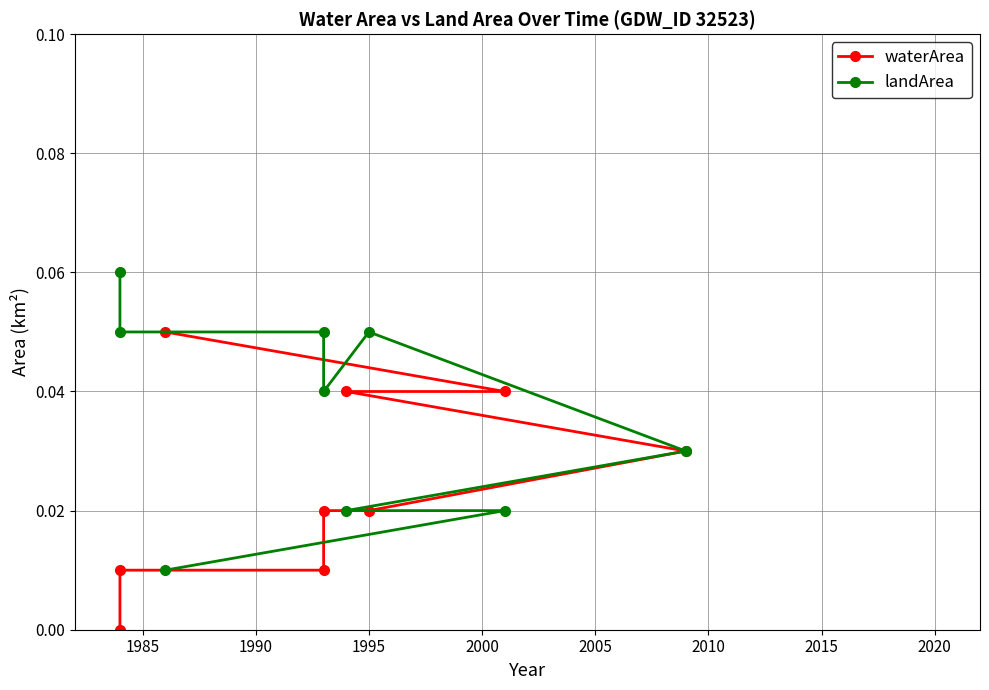

Count the number of categories in the chart.

9